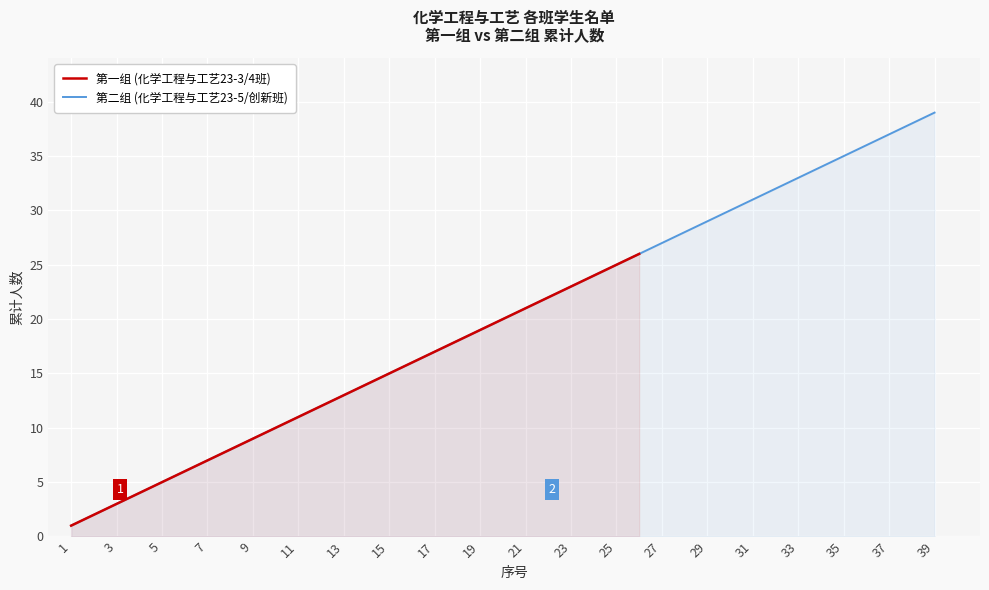

What is the ratio of the value at 18 to the value at 35?

0.5